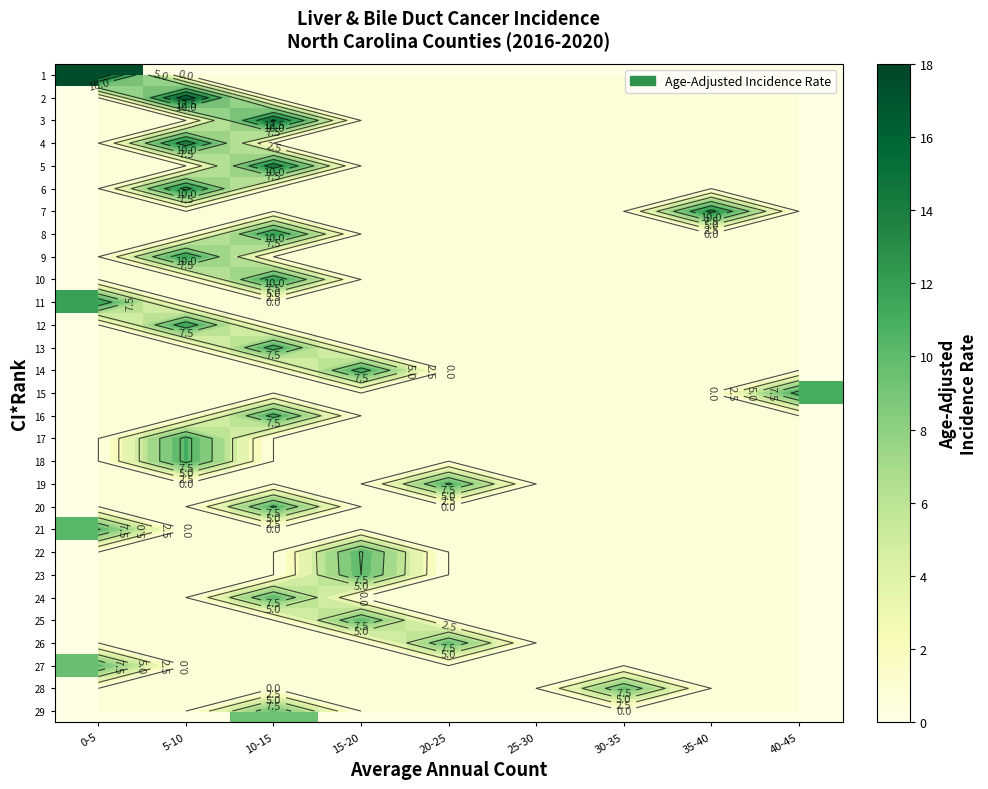

The value of 19 at 30-35 is 0.0. True or false?

True